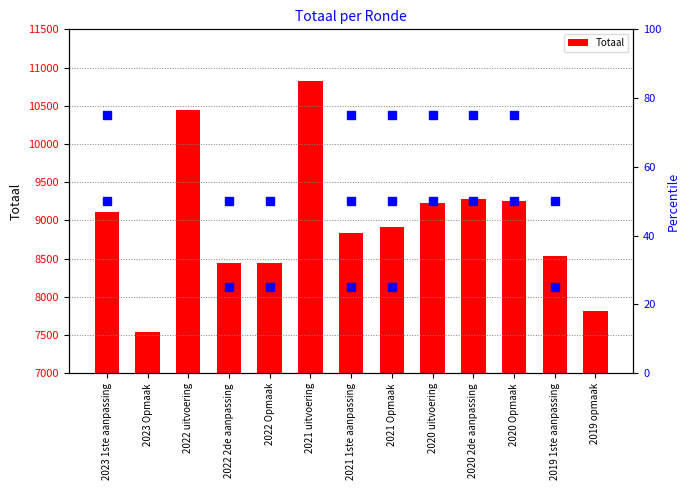

What is the sum of all values?

116695